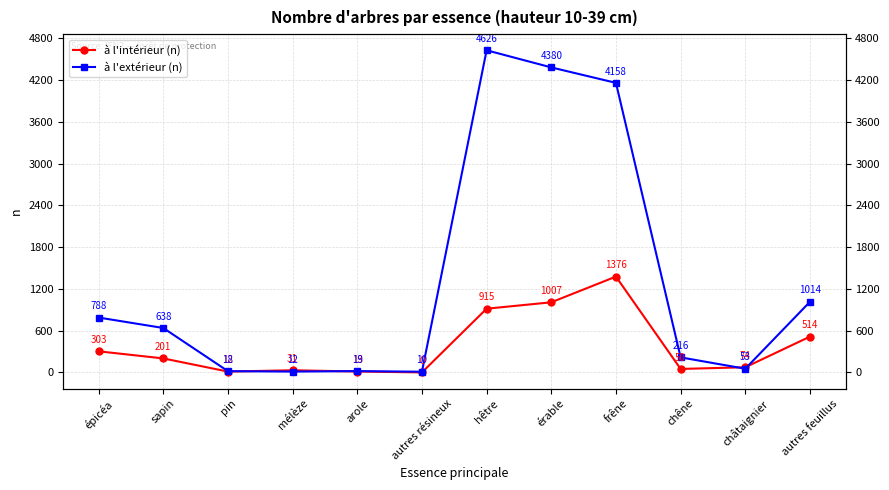

Reading right to left, extract all data points from this chart.

à l'intérieur (n): autres feuillus=514	châtaignier=74	chêne=50	frêne=1376	érable=1007	hêtre=915	autres résineux=0	arole=13	mélèze=31	pin=12	sapin=201	épicéa=303
à l'extérieur (n): autres feuillus=1014	châtaignier=53	chêne=216	frêne=4158	érable=4380	hêtre=4626	autres résineux=10	arole=19	mélèze=12	pin=18	sapin=638	épicéa=788